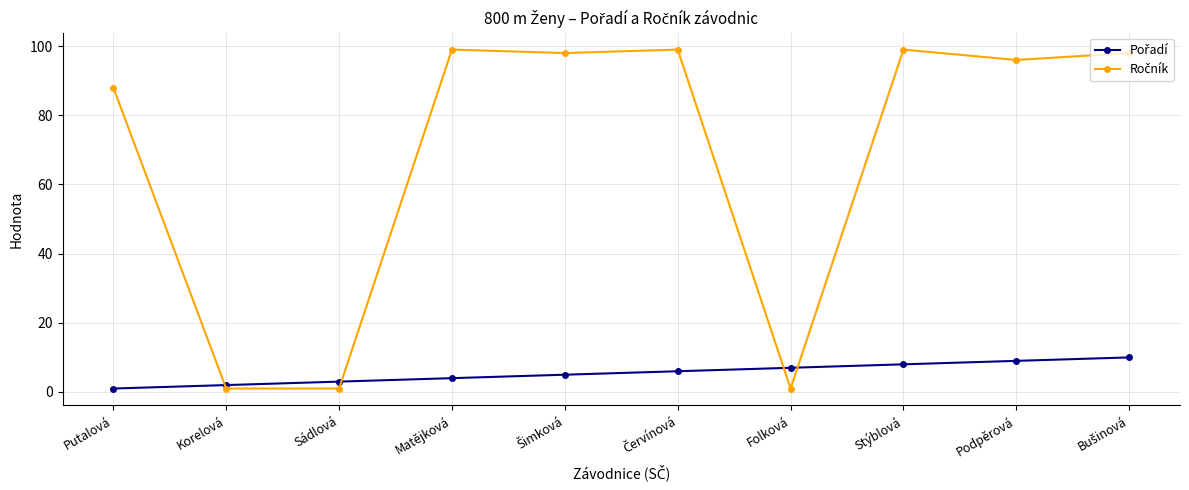

How many series are shown in this chart?

2